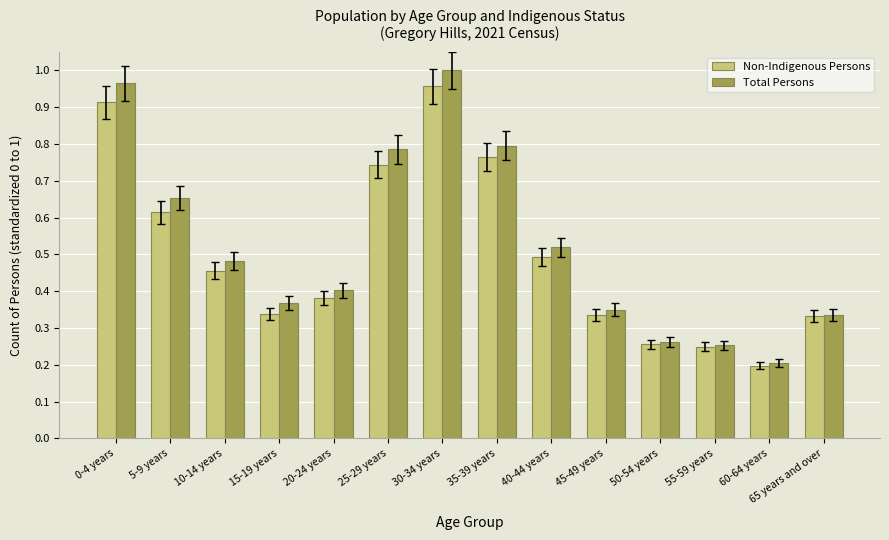

At how many categories does at least one series exceed 0?

14